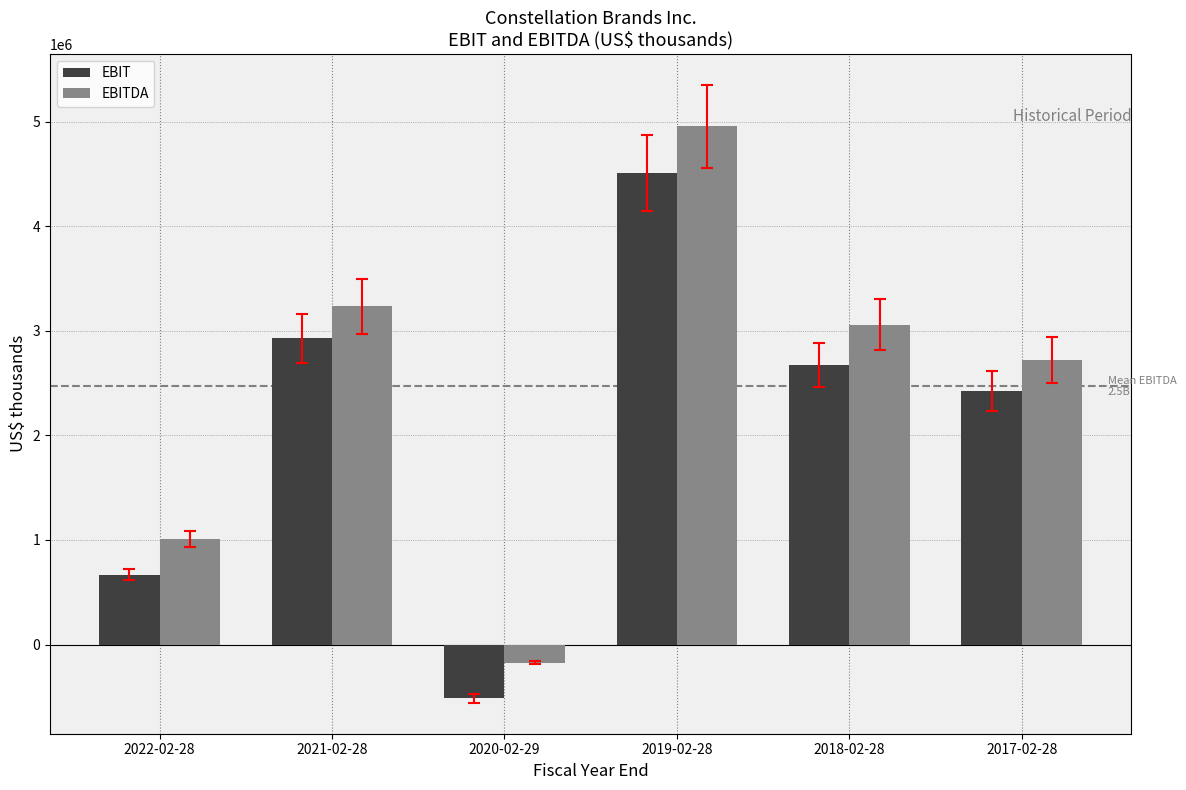

Which series has the largest total across all categories?

EBITDA